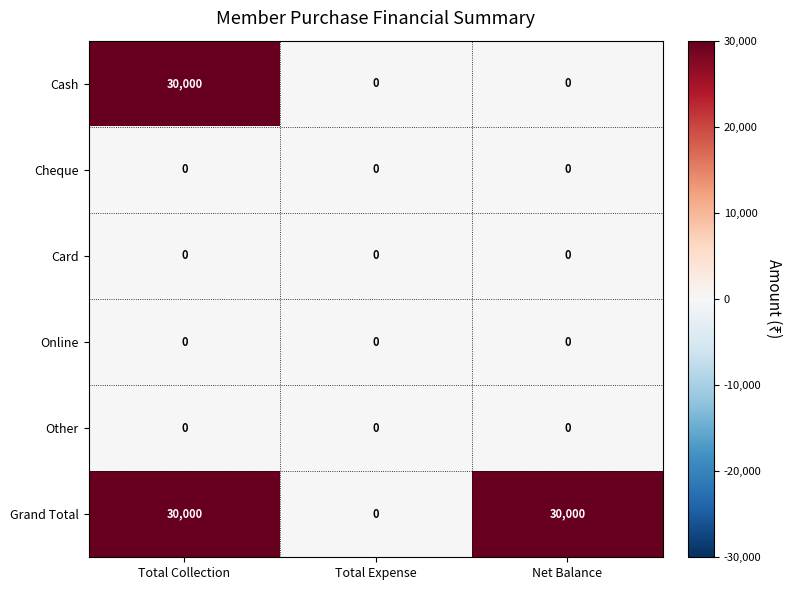

Count the Cash values in the range 0 to 30000.

3